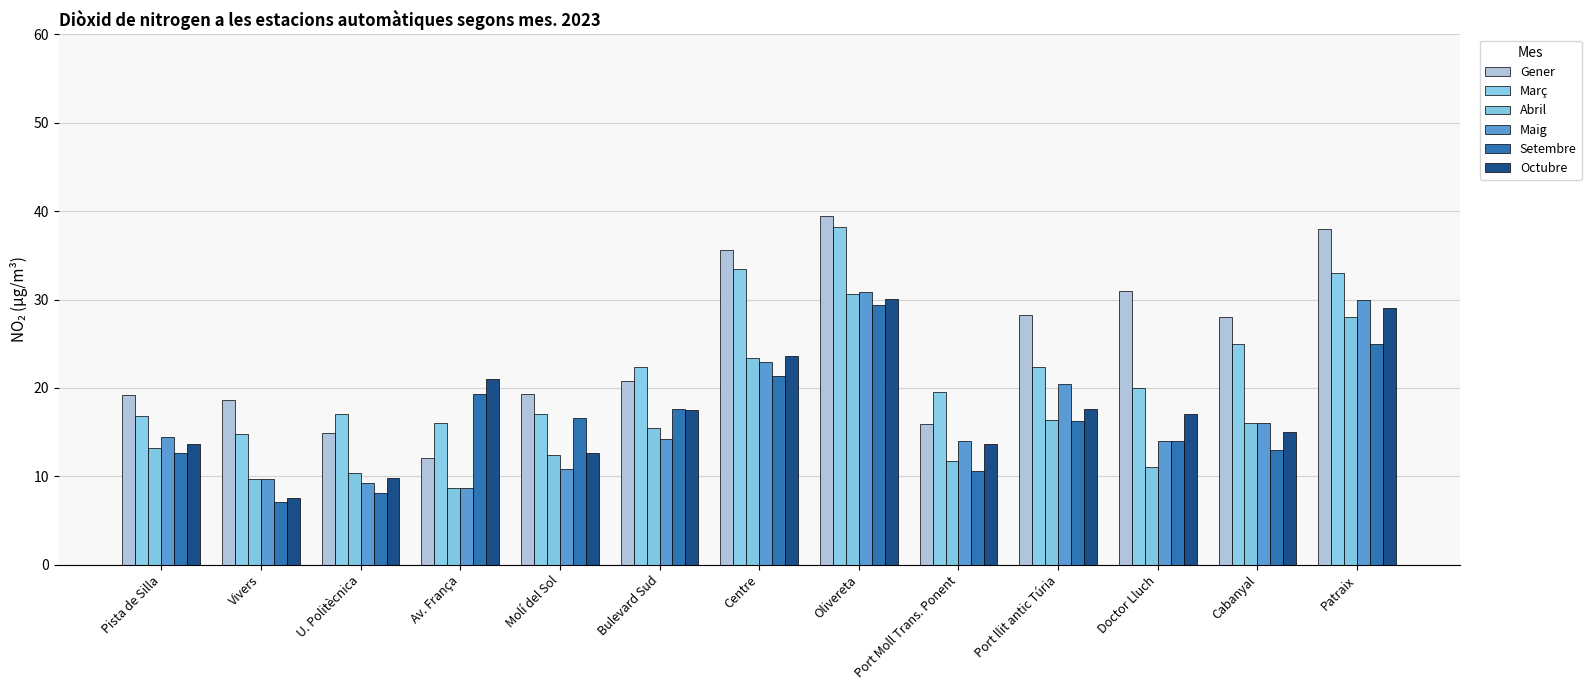

True or false: Octubre has a value of 17.6 at Port llit antic Túria.

True